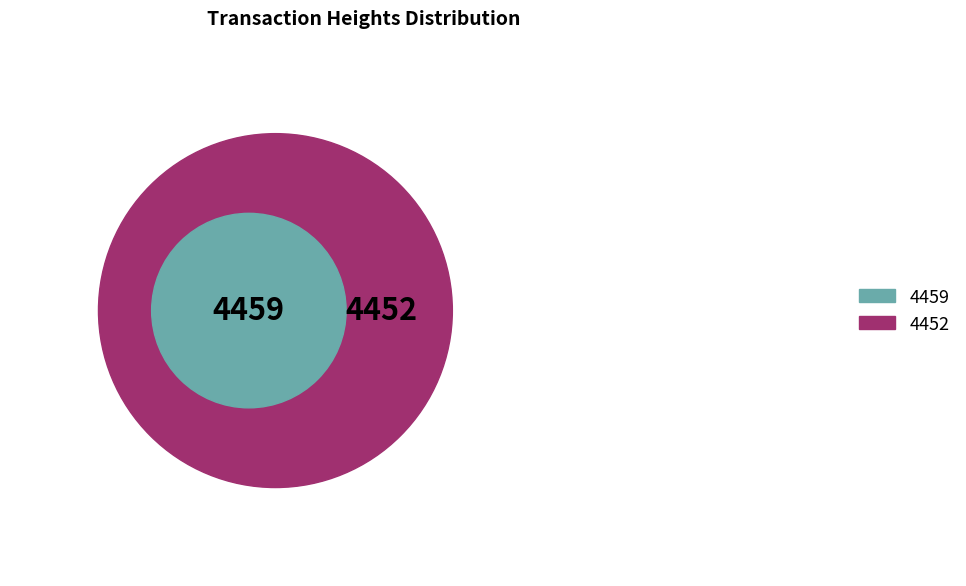

Rank the categories by value from highest to lowest.

4459, 4452